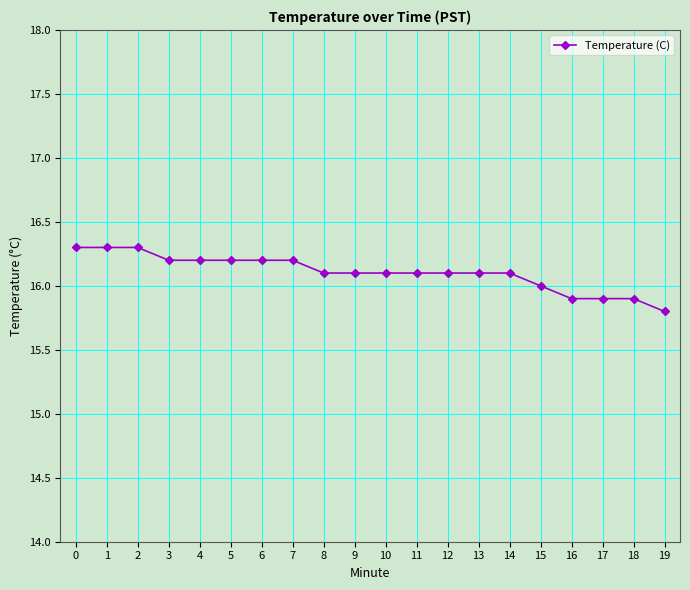

The chart shows a value of 16.2 at 7. True or false?

True